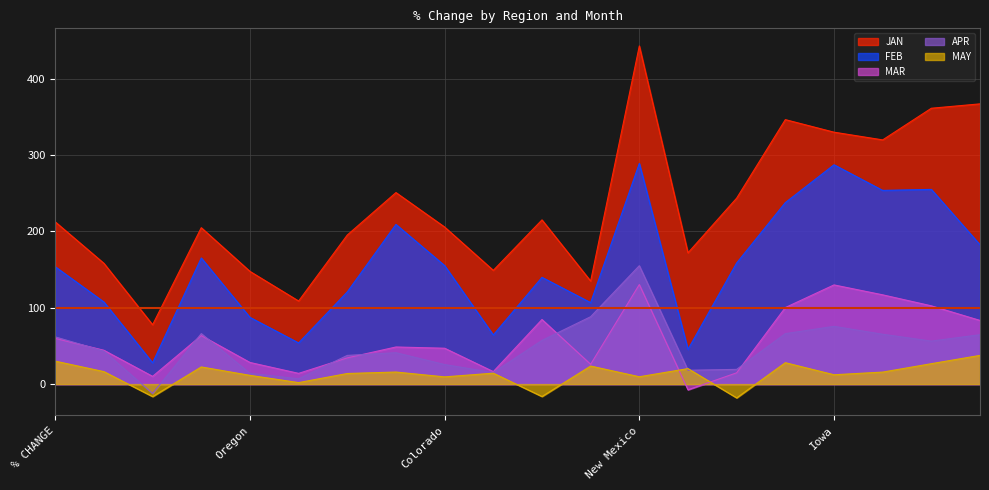

What are all the series names shown in the legend?

JAN, FEB, MAR, APR, MAY